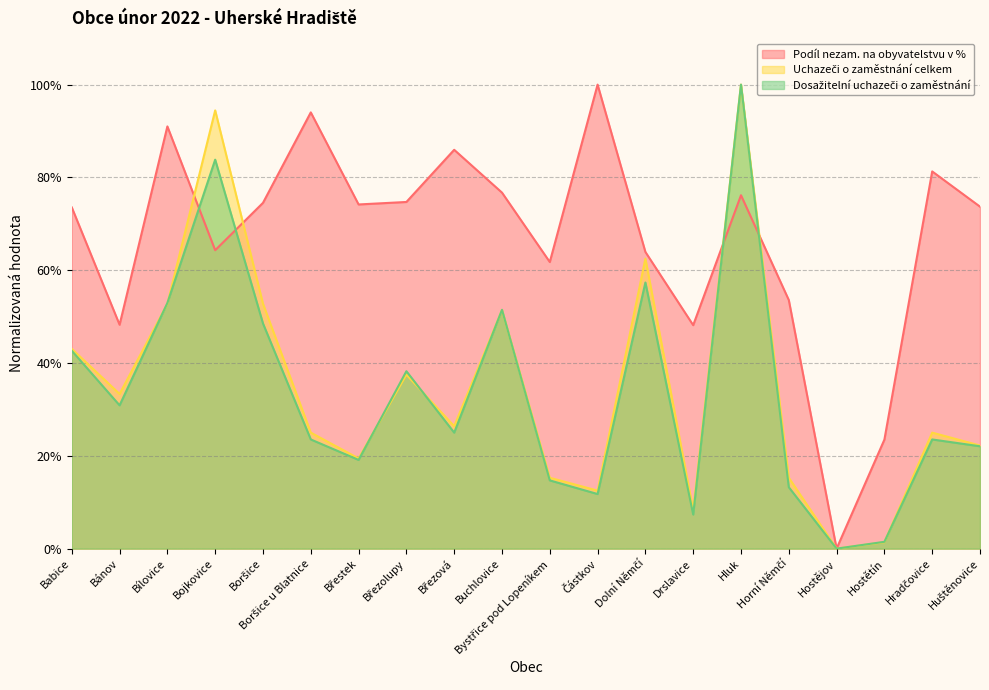

Read the Uchazeči o zaměstnání celkem value at Břestek.

0.2